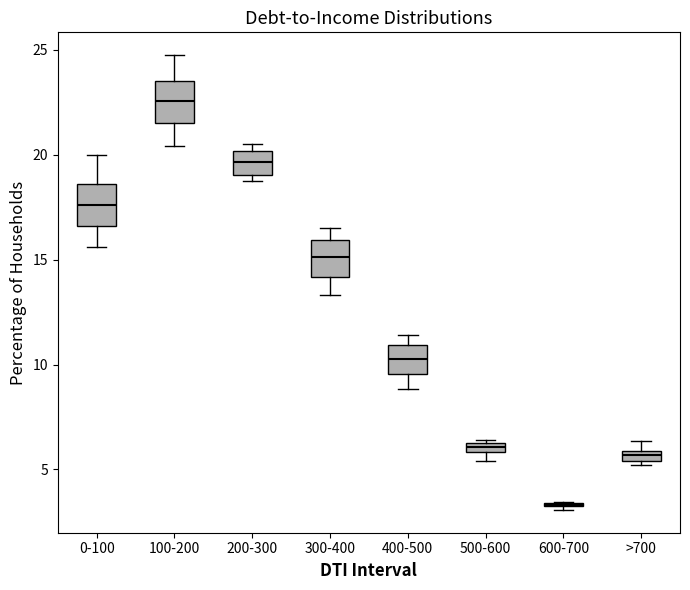

Where is the lower edge of the box for >700 on the y-axis? The values are not printed on the chart, so give them approximately, as read against the axis.

5.5